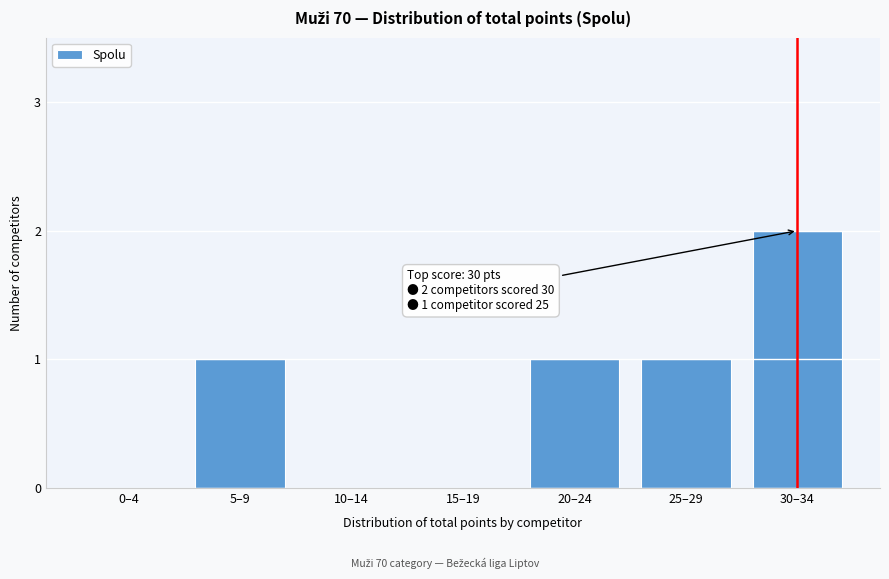

Reading right to left, extract all data points from this chart.

30–34=2	25–29=1	20–24=1	15–19=0	10–14=0	5–9=1	0–4=0